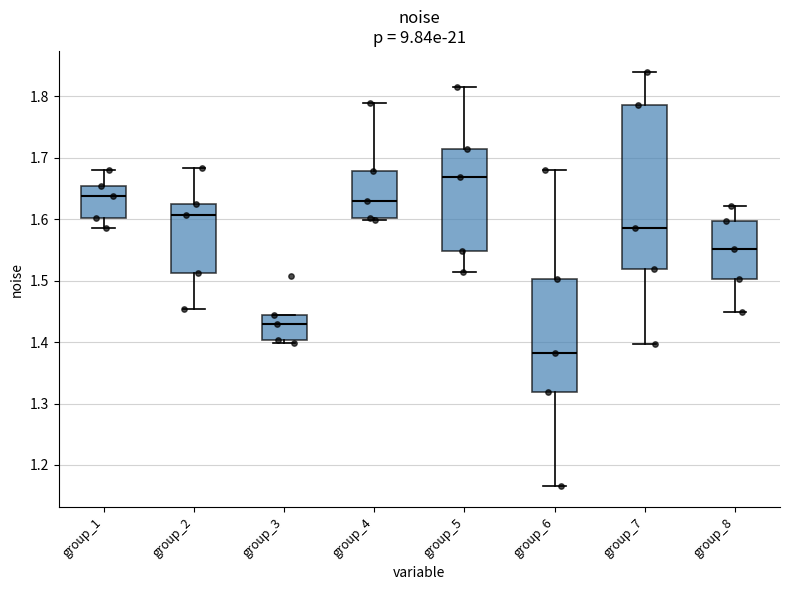

Reading left to right, transcribe this box plot: for each box, give where its median line is, the range the box spans, and where its two whiskers end, as read against the y-axis. The values are not printed on the chart, so give them approximately, as read against the axis.

group_1: median 1.64, box 1.60 to 1.65, whiskers 1.59 to 1.68
group_2: median 1.61, box 1.51 to 1.63, whiskers 1.45 to 1.68
group_3: median 1.43, box 1.40 to 1.44, whiskers 1.40 (just below the box's lower edge) to 1.44
group_4: median 1.63, box 1.60 to 1.68, whiskers 1.60 (just below the box's lower edge) to 1.79
group_5: median 1.67, box 1.55 to 1.71, whiskers 1.51 to 1.81
group_6: median 1.38, box 1.32 to 1.50, whiskers 1.17 to 1.68
group_7: median 1.59, box 1.52 to 1.79, whiskers 1.40 to 1.84
group_8: median 1.55, box 1.50 to 1.60, whiskers 1.45 to 1.62